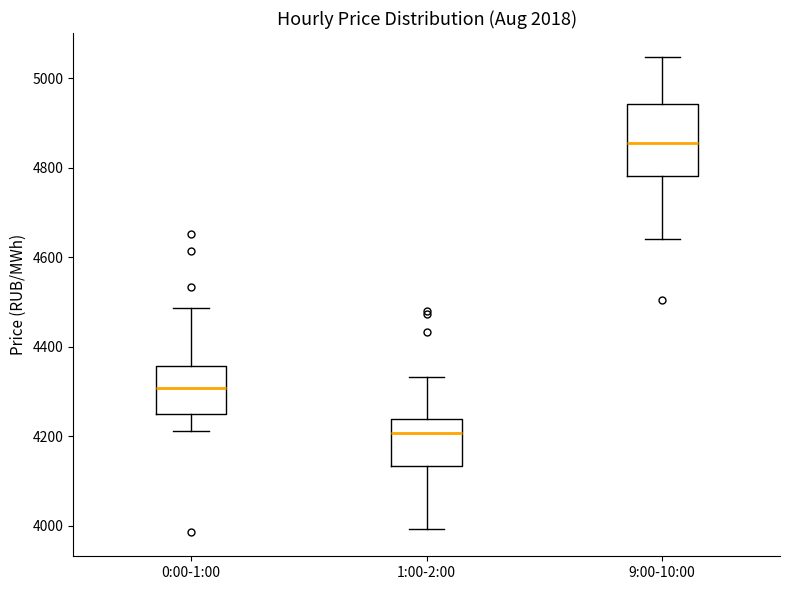

Reading left to right, transcribe this box plot: for each box, give where its median line is, the range the box spans, and where its two whiskers end, as read against the y-axis. The values are not printed on the chart, so give them approximately, as read against the axis.

0:00-1:00: median 4300, box 4240 to 4360, whiskers 4220 to 4480
1:00-2:00: median 4200, box 4140 to 4240, whiskers 4000 to 4340
9:00-10:00: median 4860, box 4780 to 4940, whiskers 4640 to 5040